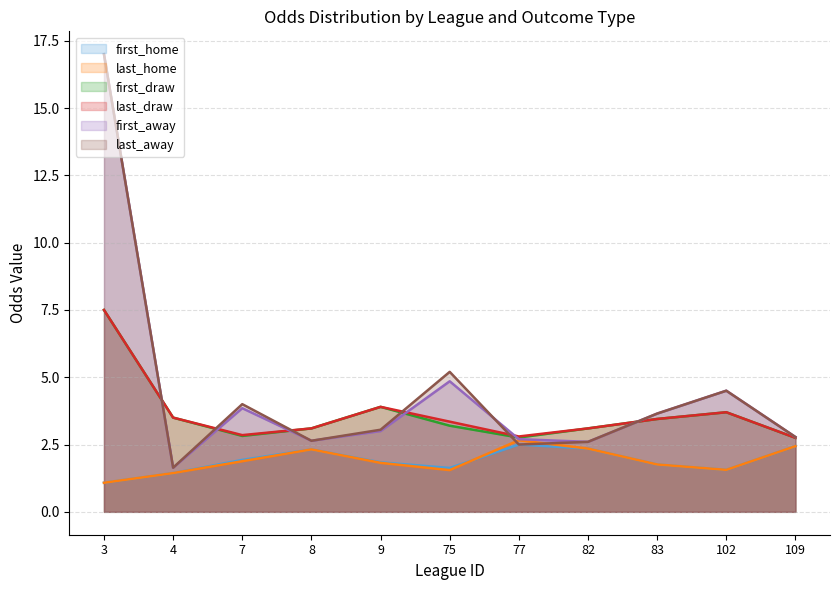

Between 3 and 7, which is larger?

7